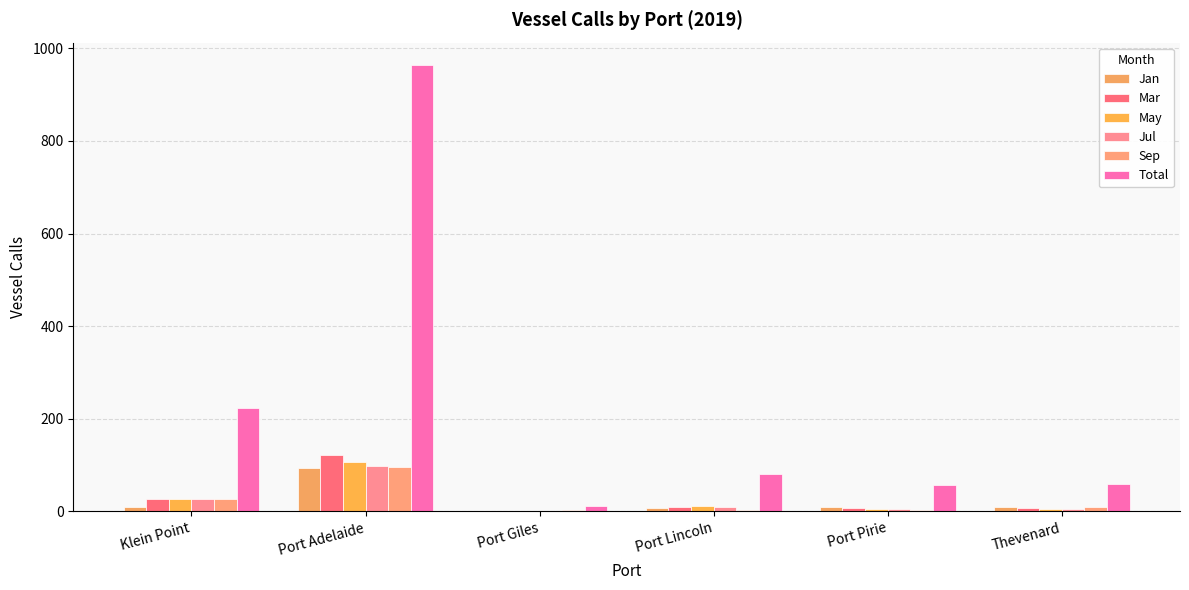

The value of Sep at Port Adelaide is 65. True or false?

False